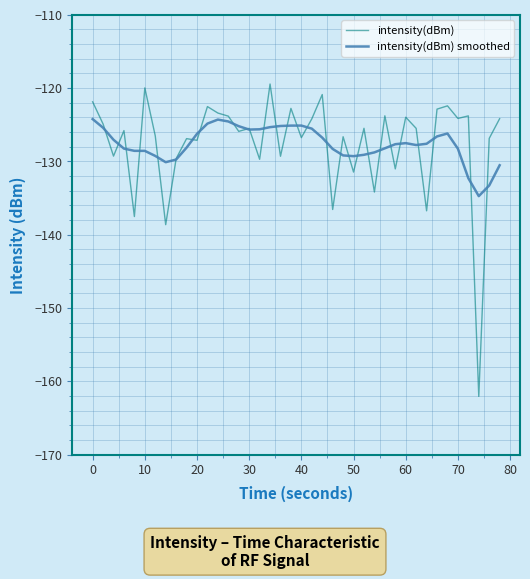

Which series has the widest spread of values?

intensity(dBm)